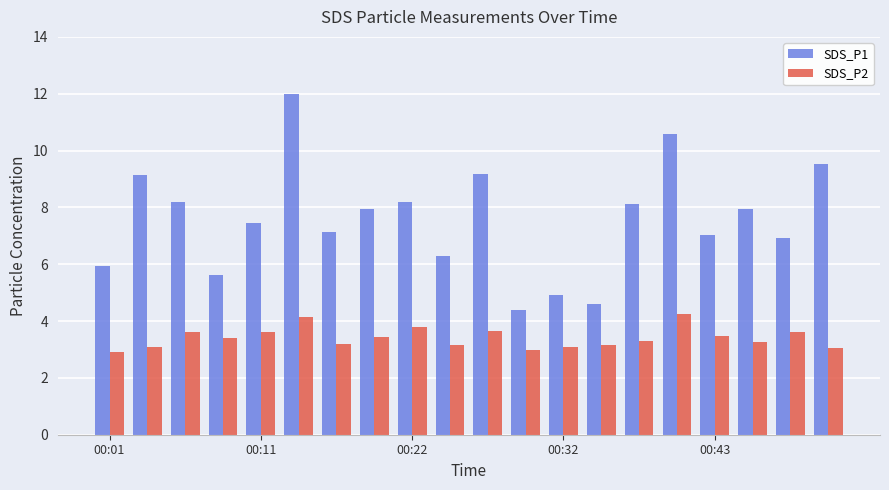

Which series has the largest total across all categories?

SDS_P1